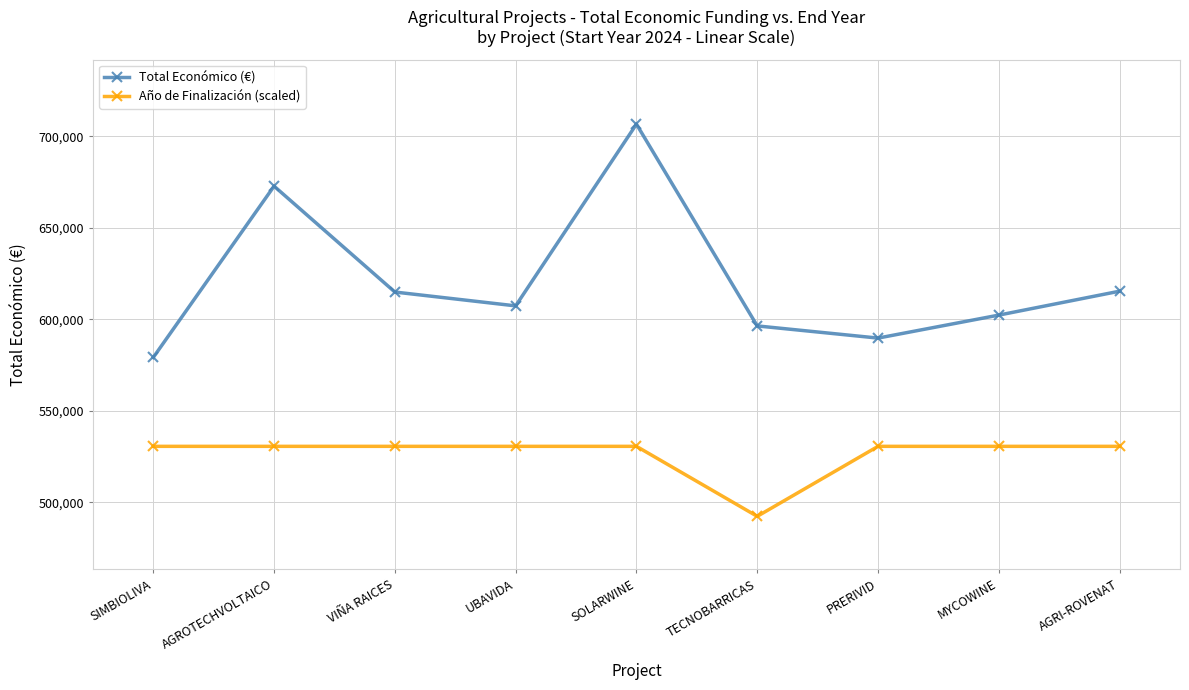

Read the Total Económico (€) value at PRERIVID.

589731.0